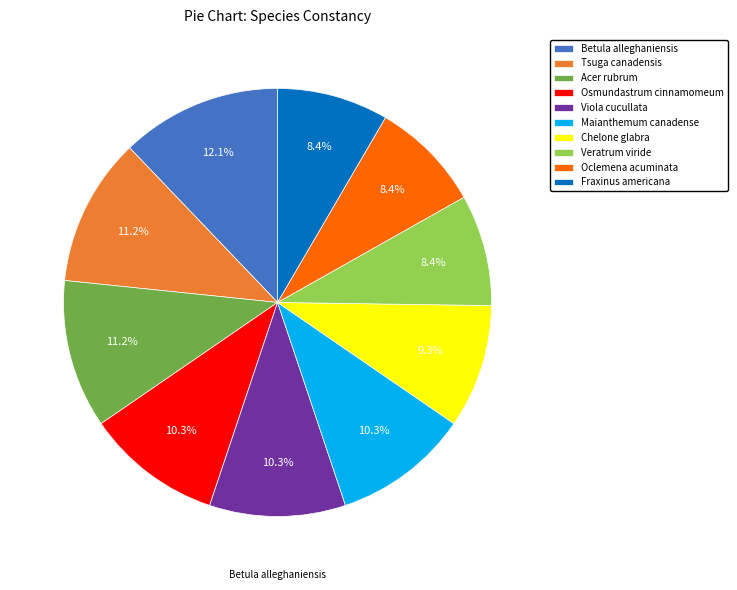

Count the number of slices in the pie.

10